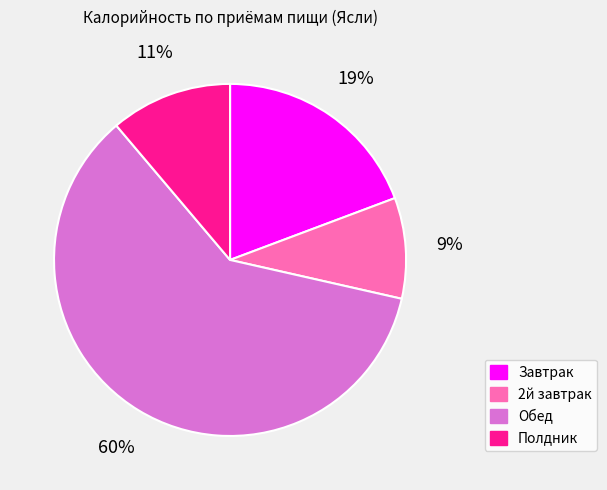

Which category has the smallest portion of the pie?

2й завтрак